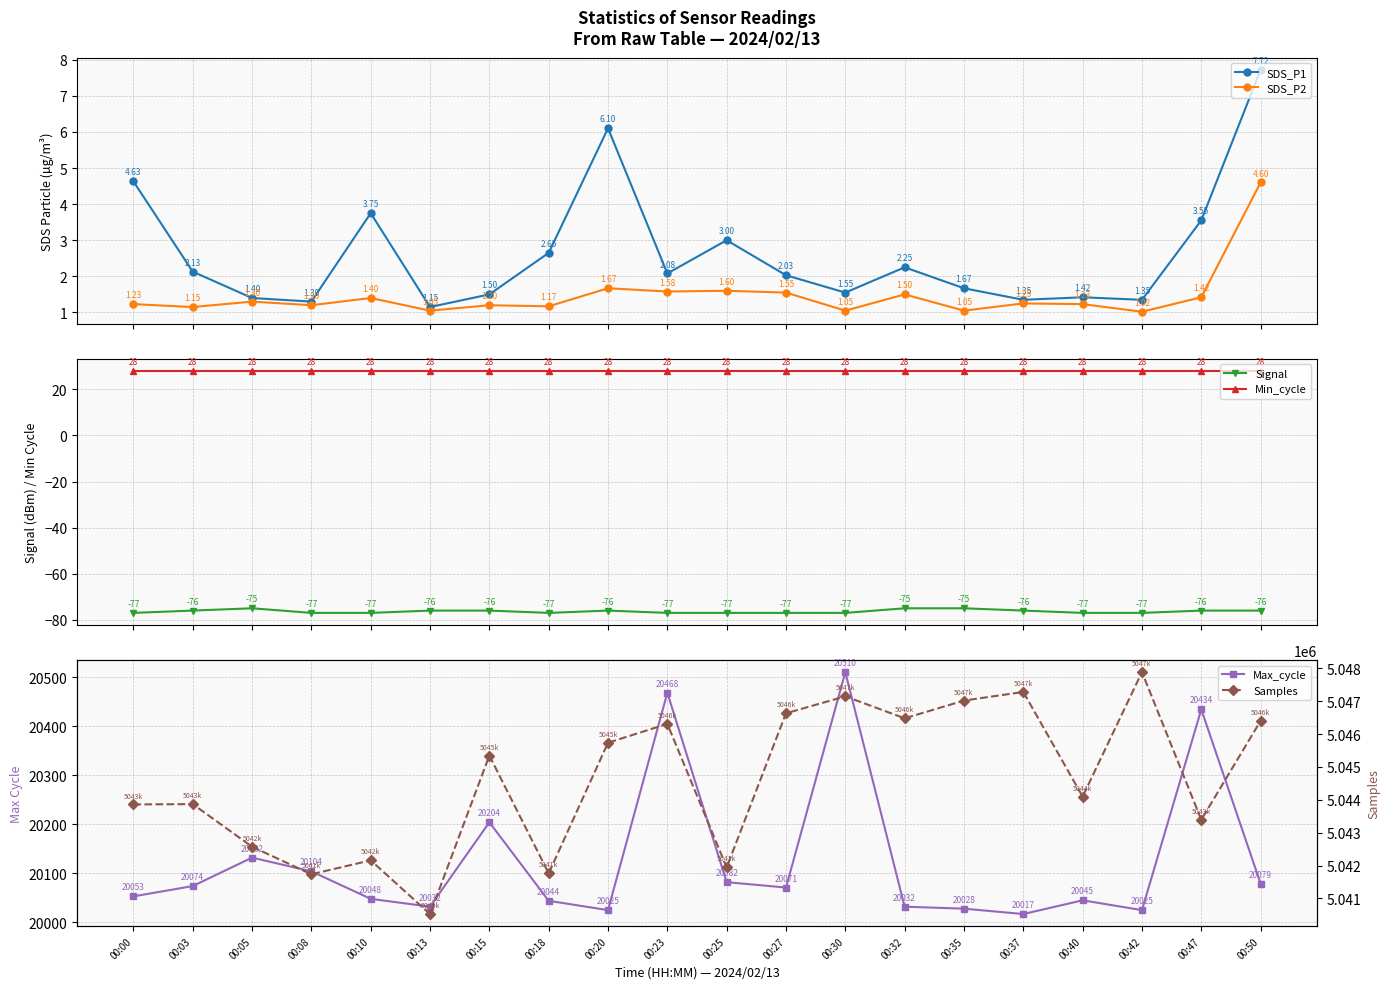

What is the average value of the SDS_P2 series?

1.5